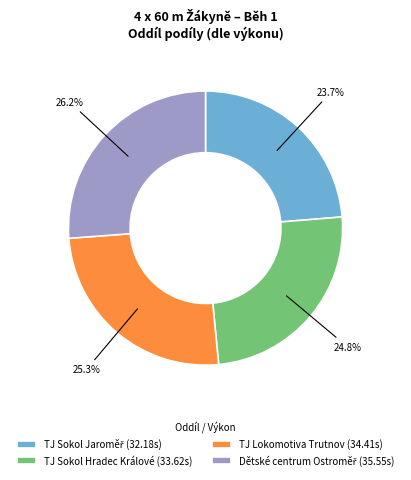

What percentage is NOT represented by TJ Lokomotiva Trutnov (34.41s)?

74.7%